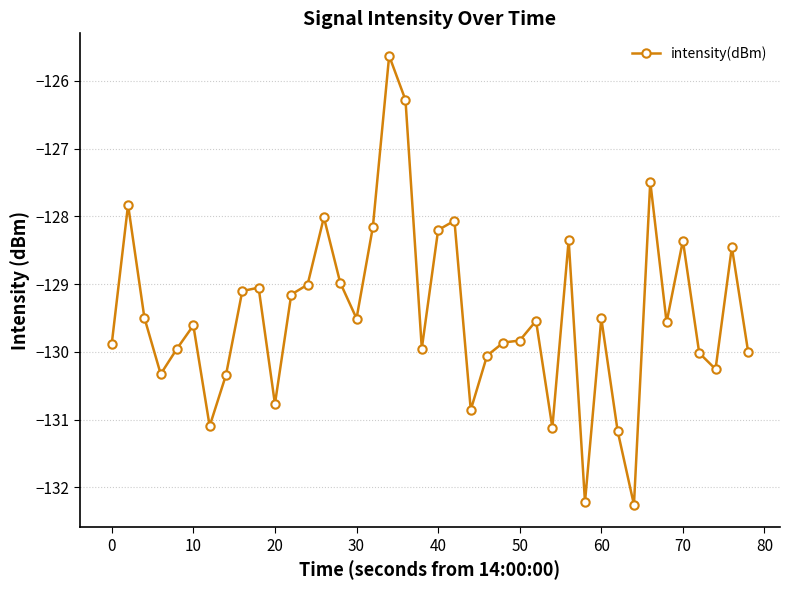

How many categories are shown in the chart?

40